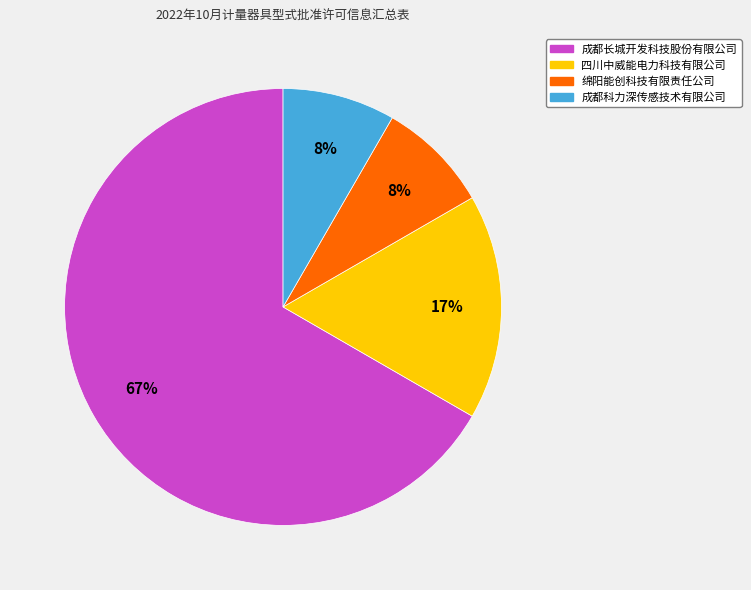

True or false: 绵阳能创科技有限责任公司 accounts for 1% of the total.

False